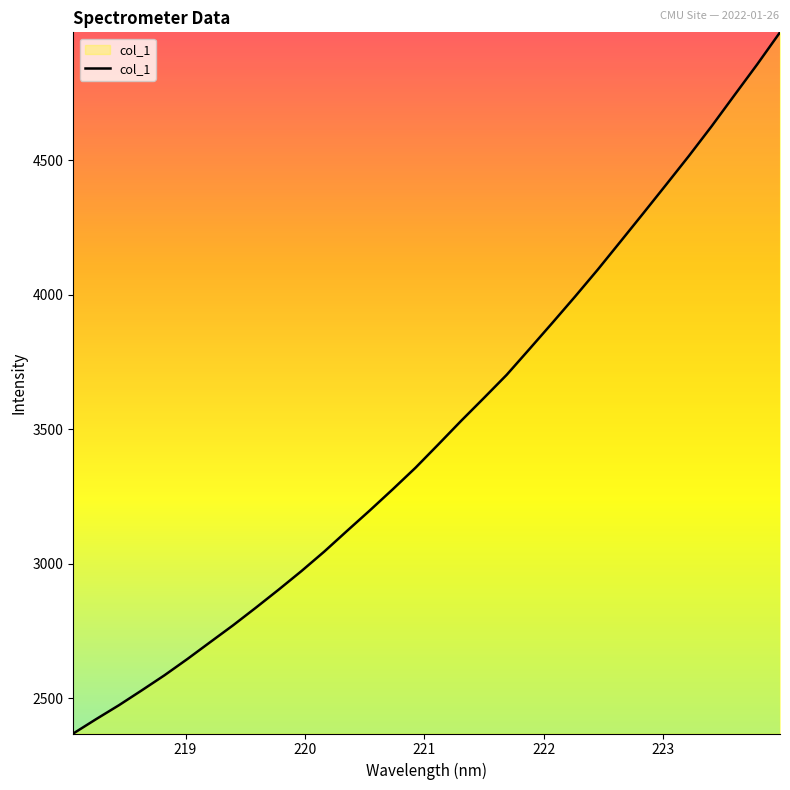

What is the greatest value displayed?

4975.1